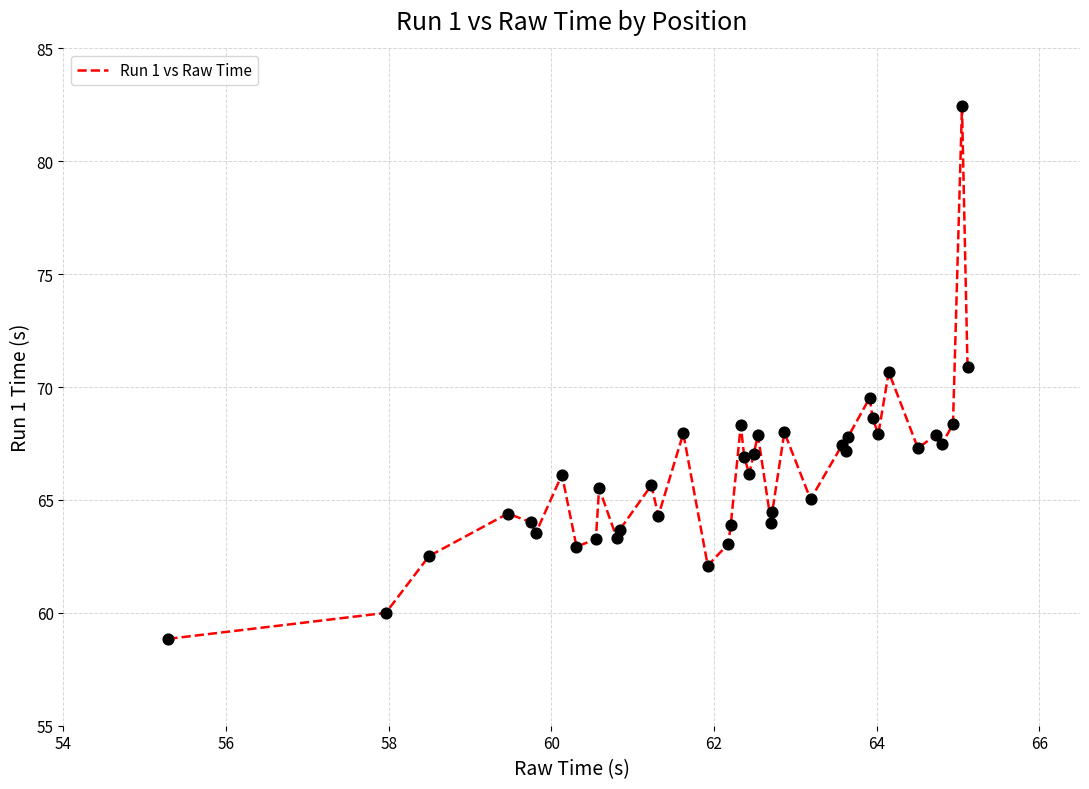

What is the minimum value shown in the chart?

58.8